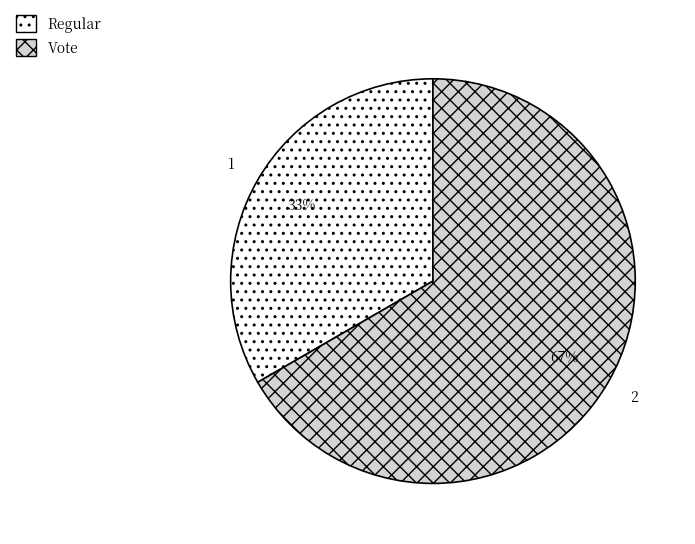

Do Regular and Vote together represent more than half of the pie?

Yes